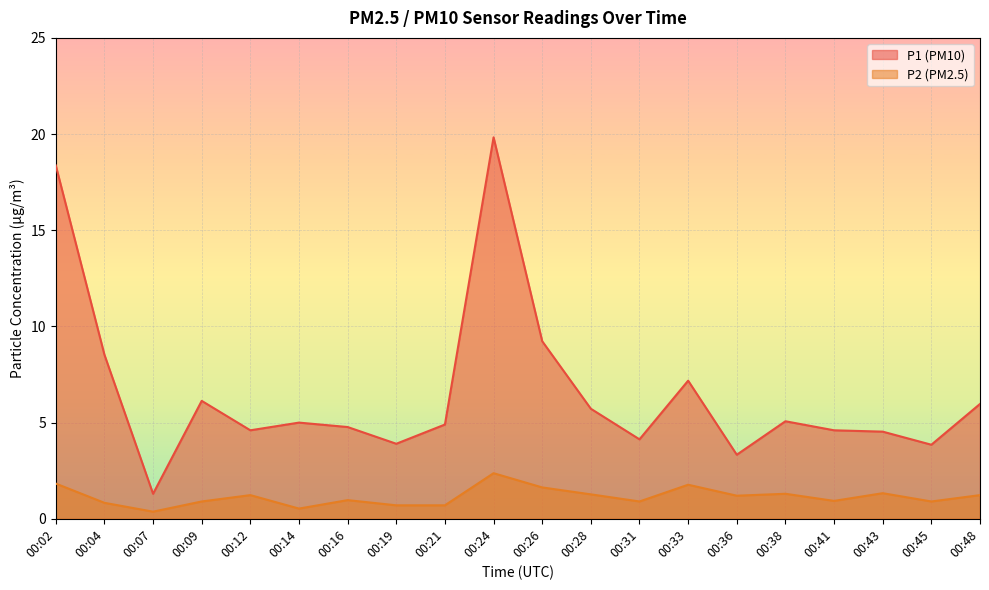

What is the total value across all series at 00:07?

1.7